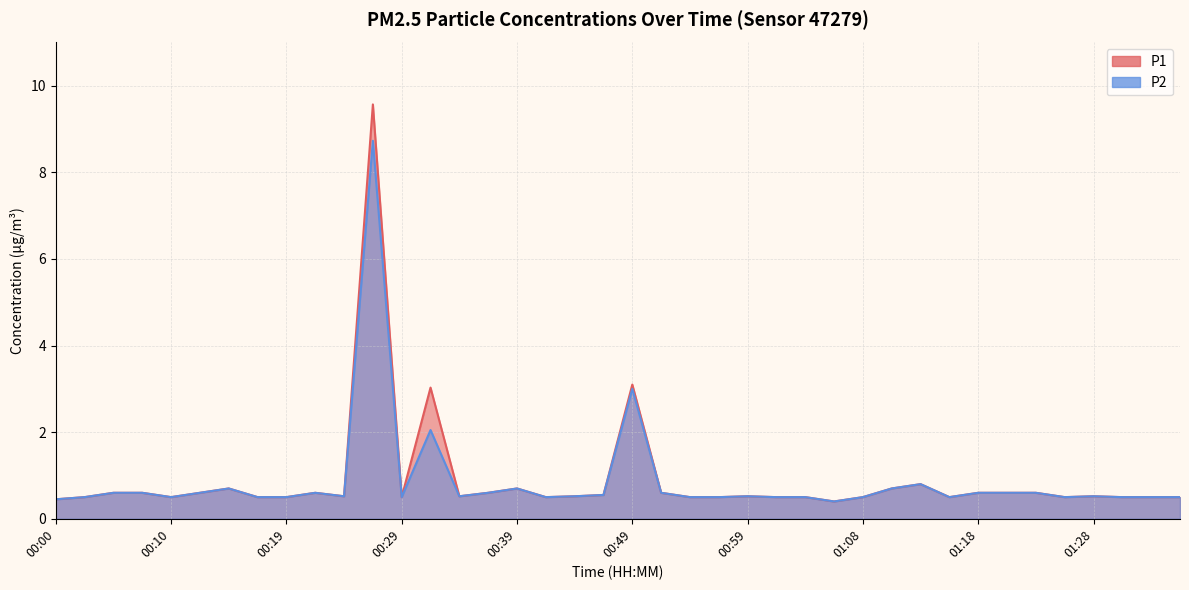

Which category has the highest value across all series?

00:27